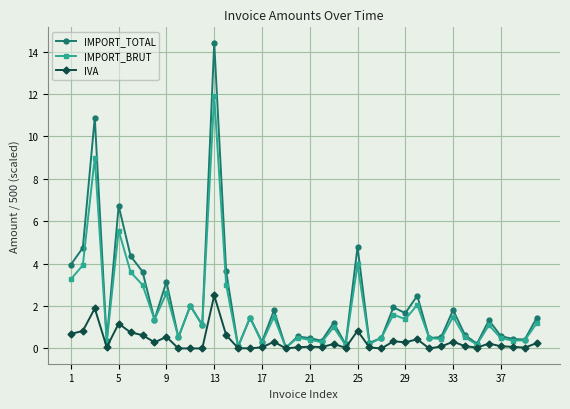

How many lines are shown in the chart?

3